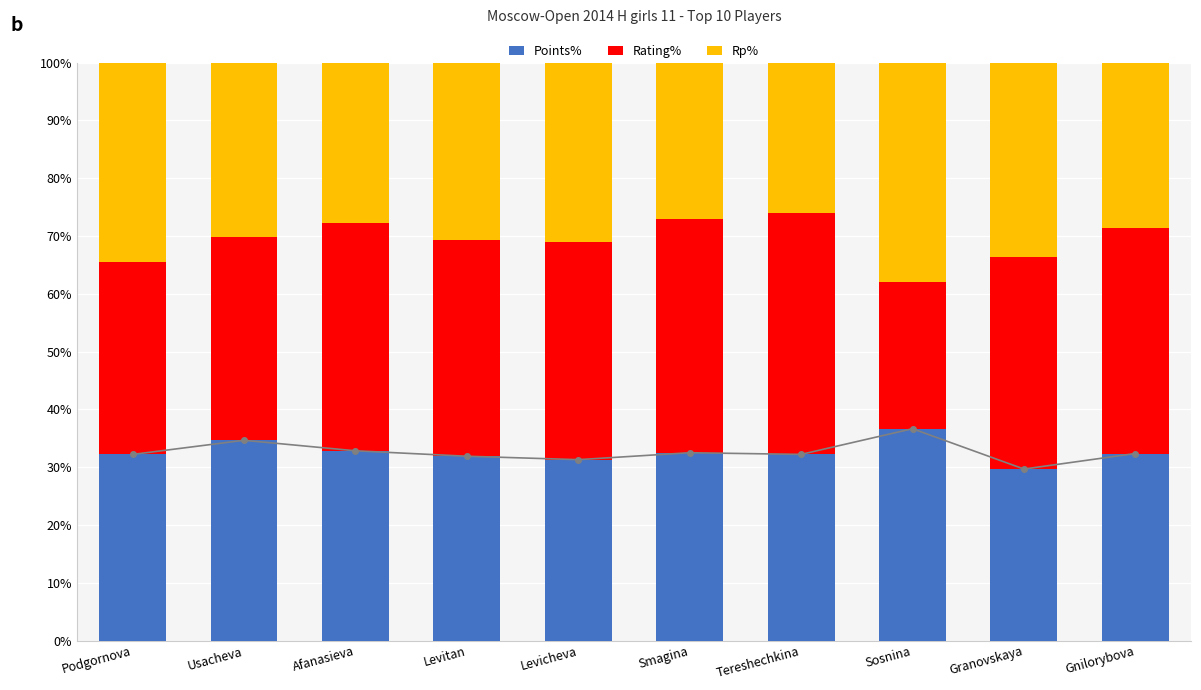

Which category has the highest value in the Rp% series?

Sosnina